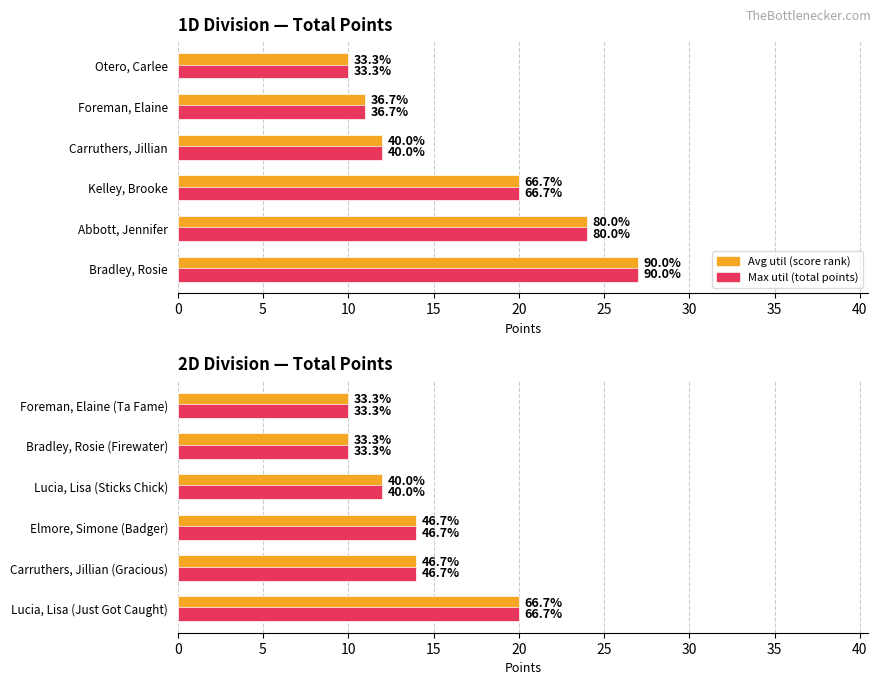

What is the value of the Total Points bar at the 1st from the left?

20